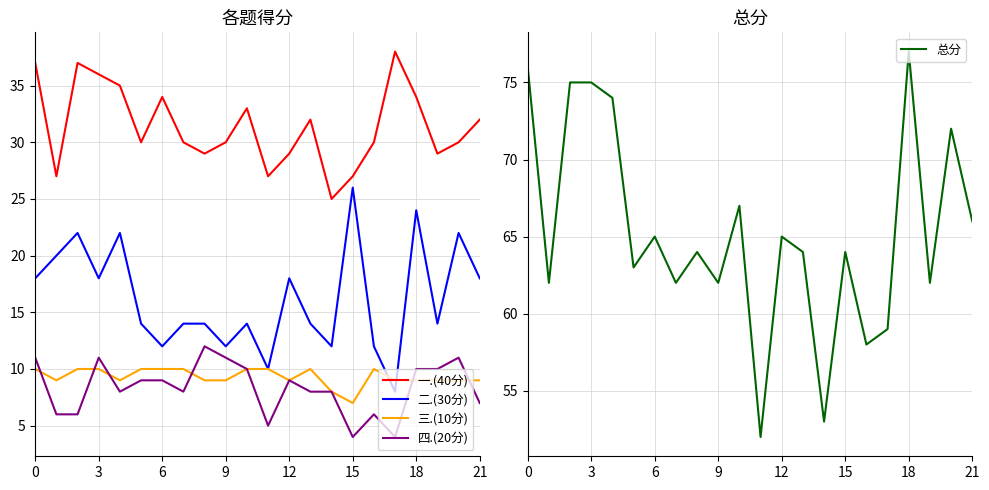

Read the 二.(30分) value at 21, to the nearest 10.

20